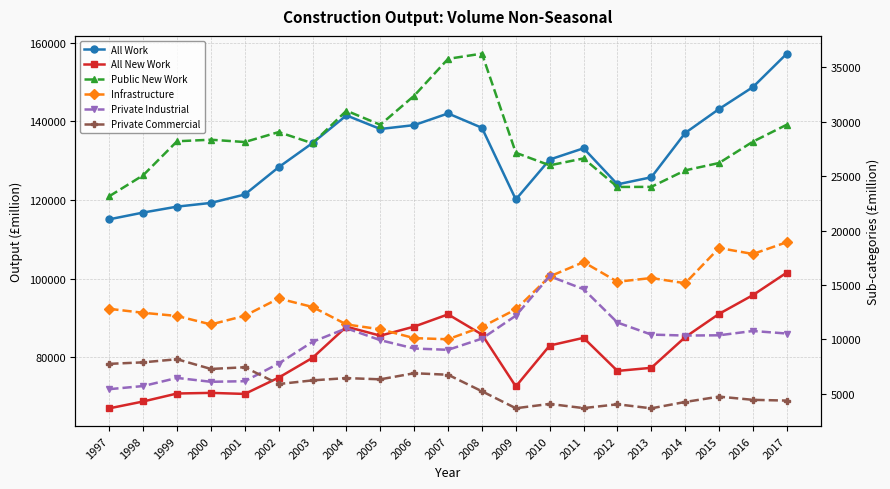

At which label does Public New Work first exceed 28146?

1999